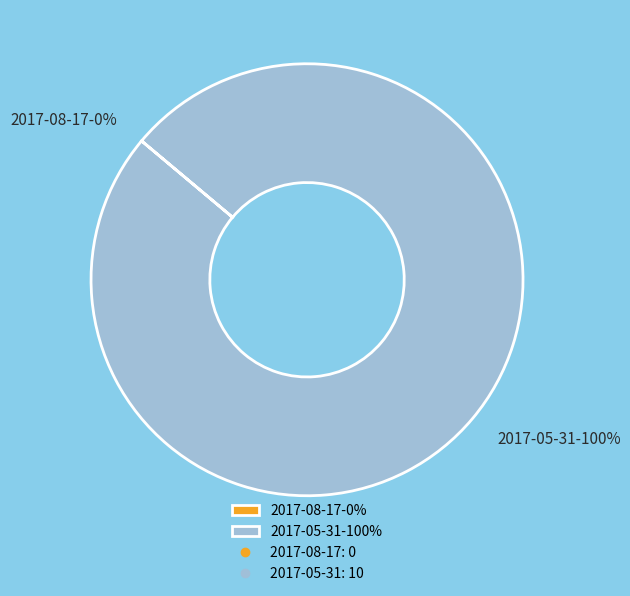

Which category has the biggest portion of the pie?

2017-05-31